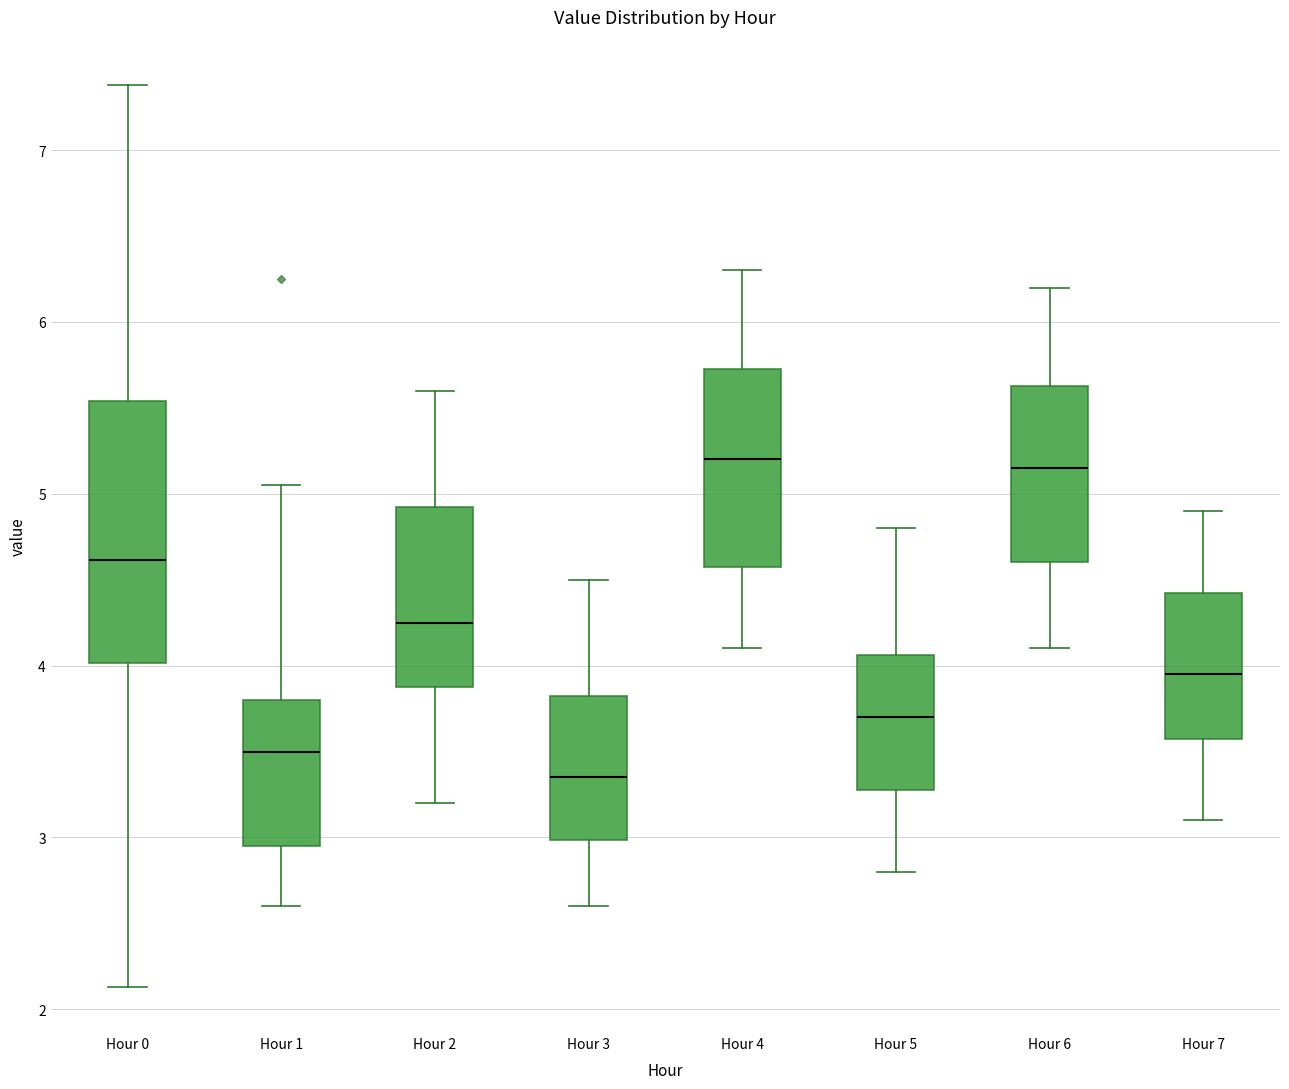

Which box has the lowest median line?

Hour 3